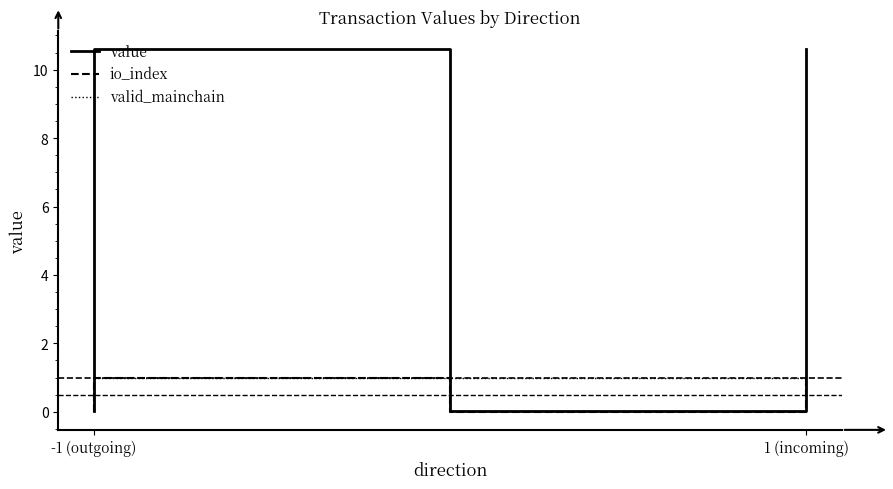

Which category has the lowest value in the value series?

-1 (outgoing)